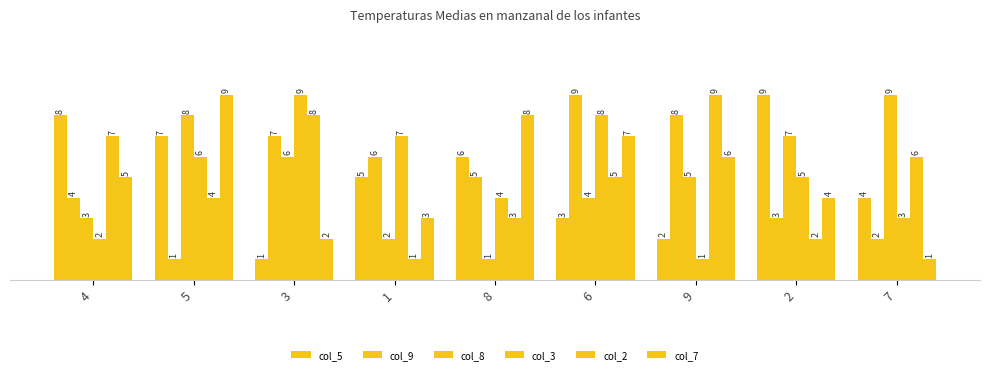

Are the bars grouped side by side (vs. stacked)?

Yes